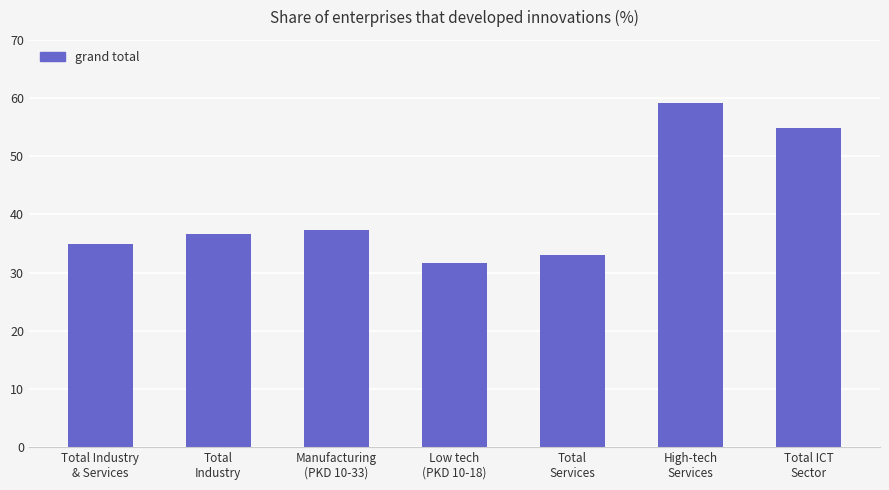

Are the bars horizontal?

No